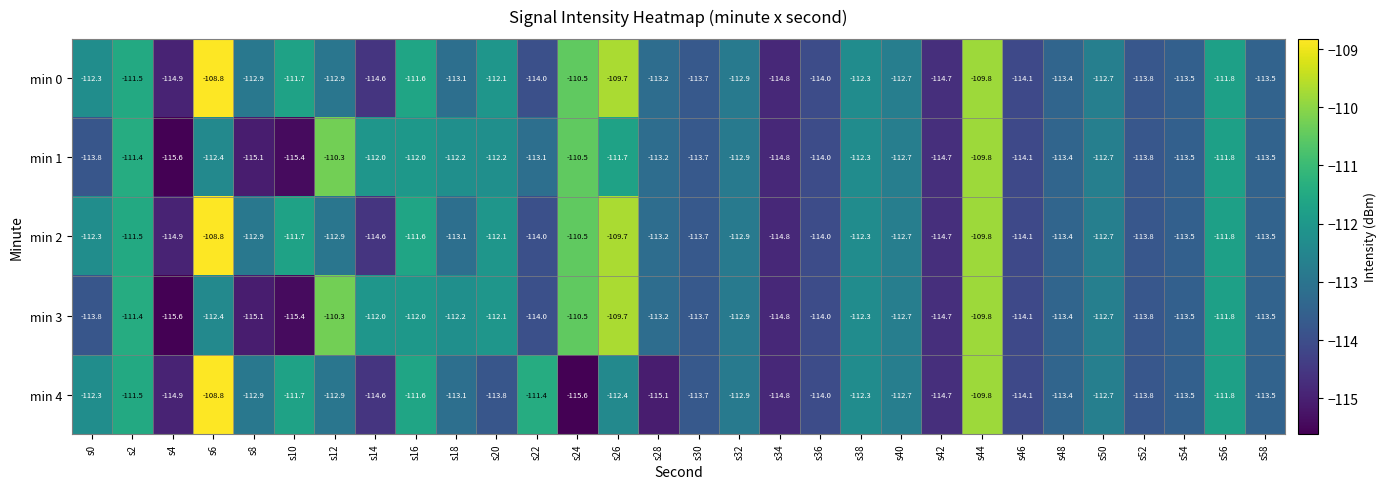

Is the value of min 1 at s38 greater than the value of min 3 at s26?

No